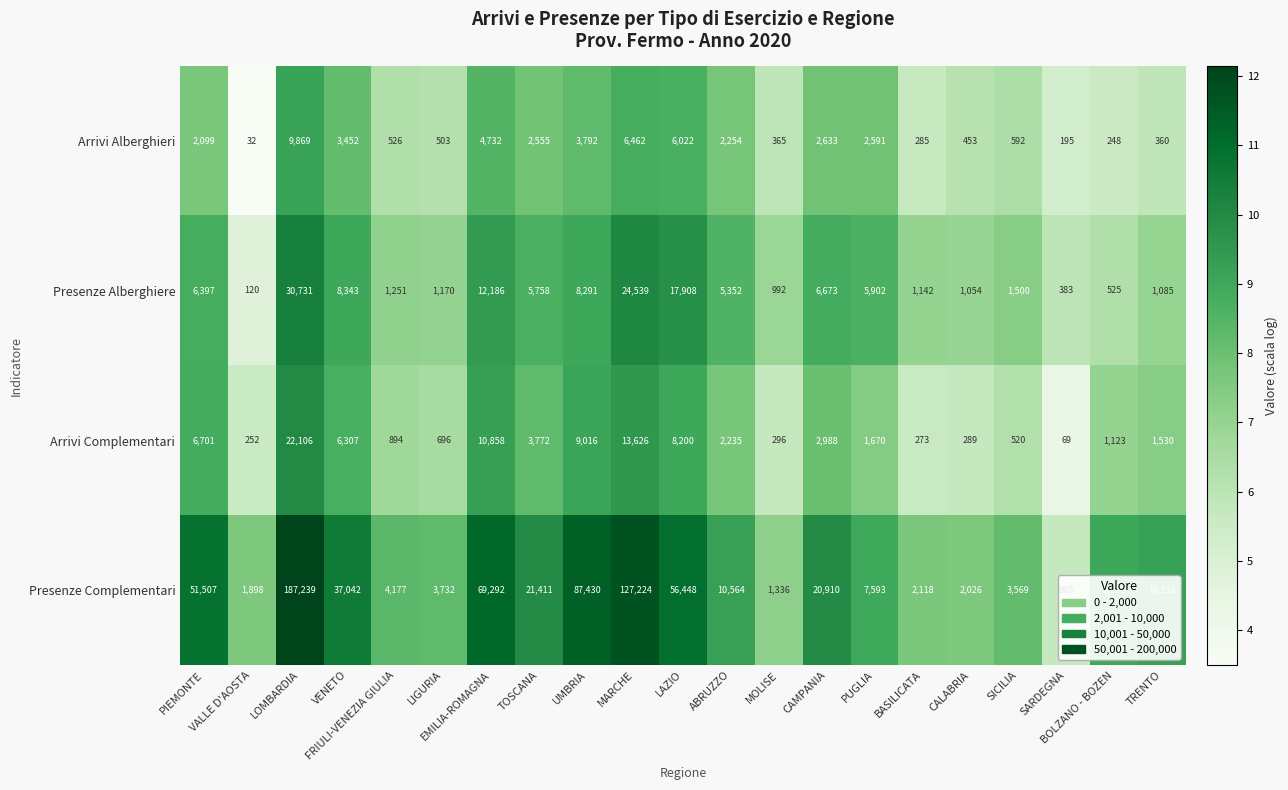

Rank the series by their maximum value, from highest to lowest.

Presenze Complementari, Presenze Alberghiere, Arrivi Complementari, Arrivi Alberghieri